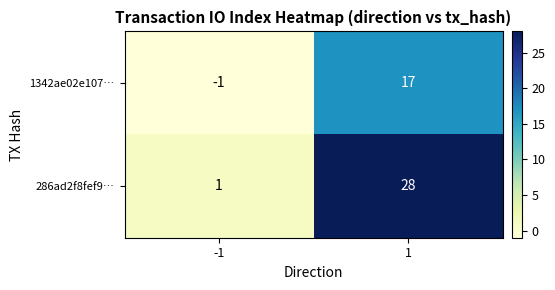

At which category is the sum across all series the highest?

1